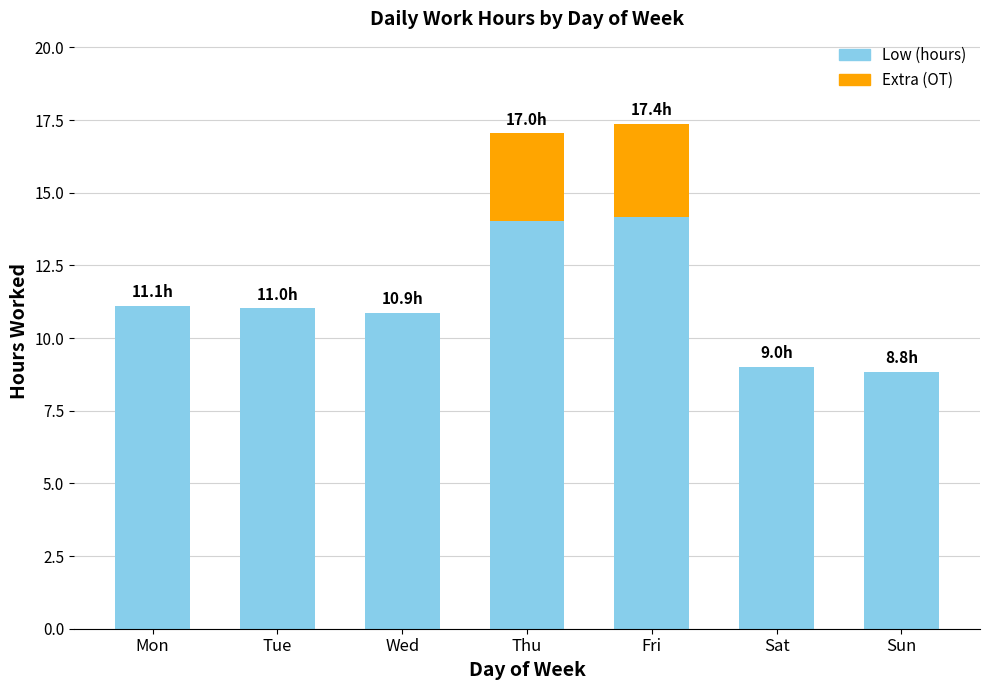

What is the total value across all series at Tue?

11.0